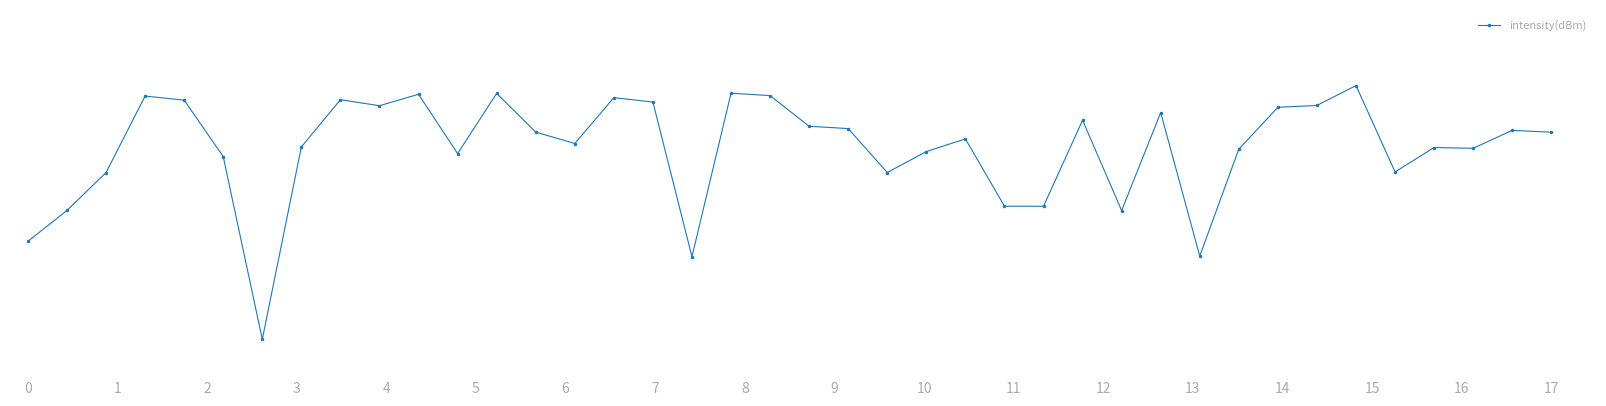

Does the chart have visible grid lines?

No